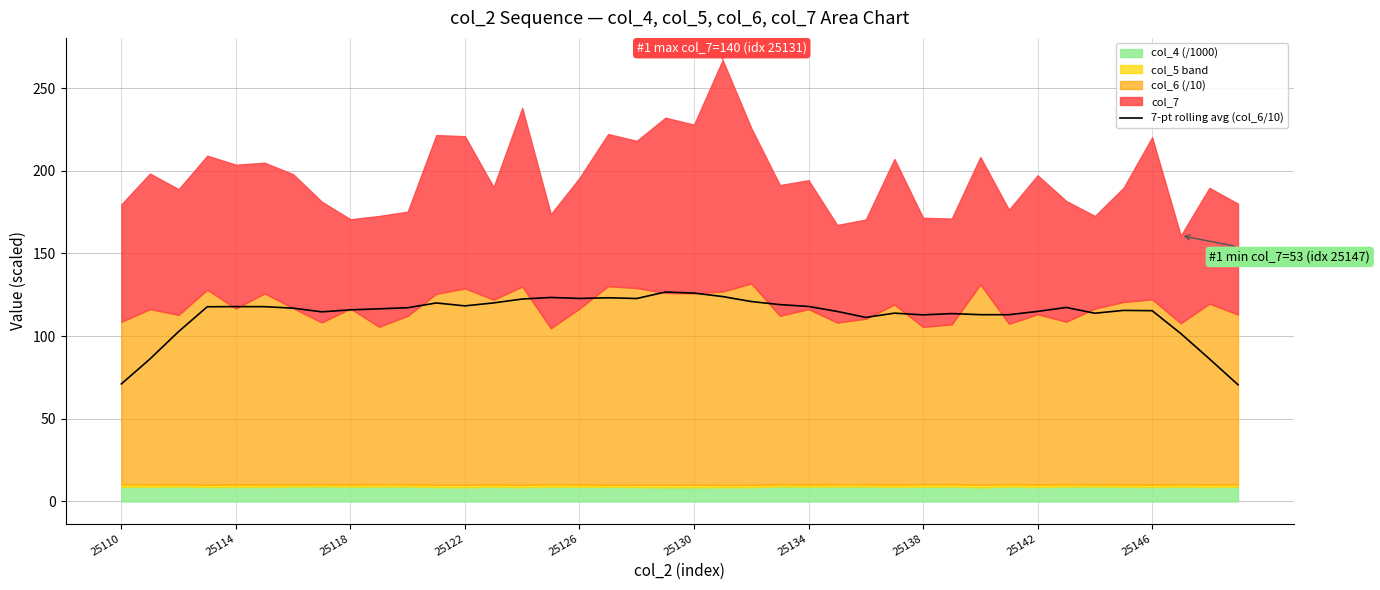

Is it true that 7-pt rolling avg (col_6/10) equals 117.9 at 25134?

True